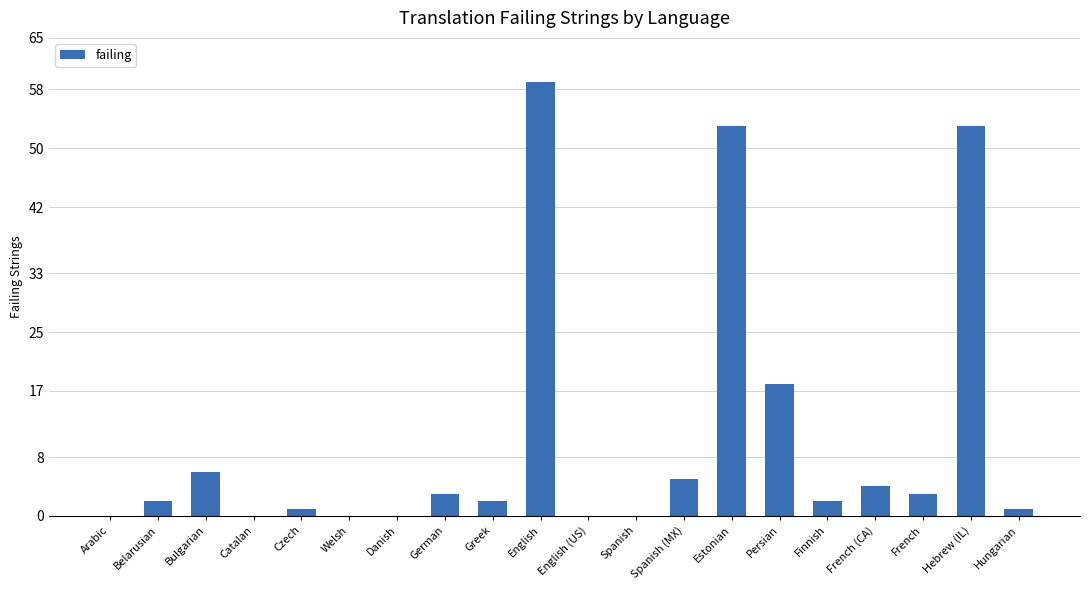

What is the maximum value shown in the chart?

59